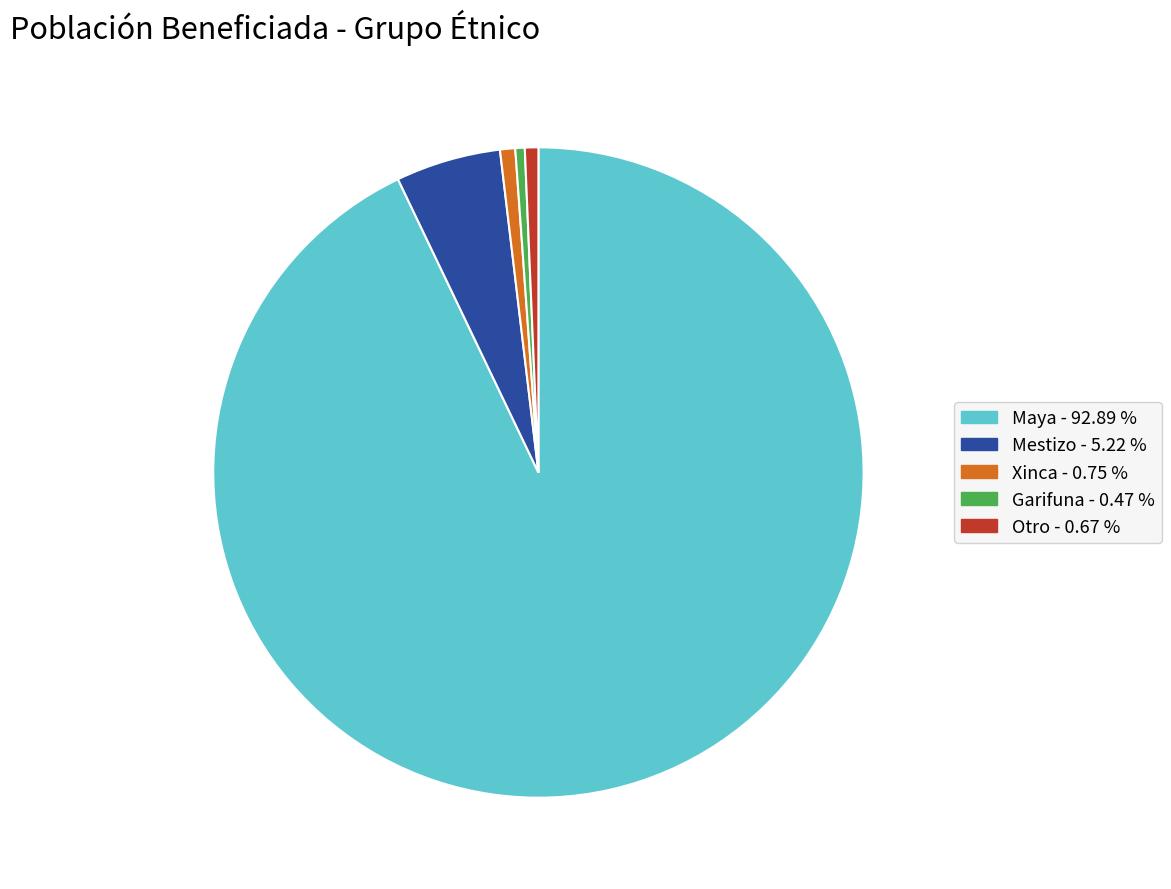

Combined, do Xinca and Mestizo account for over 50%?

No